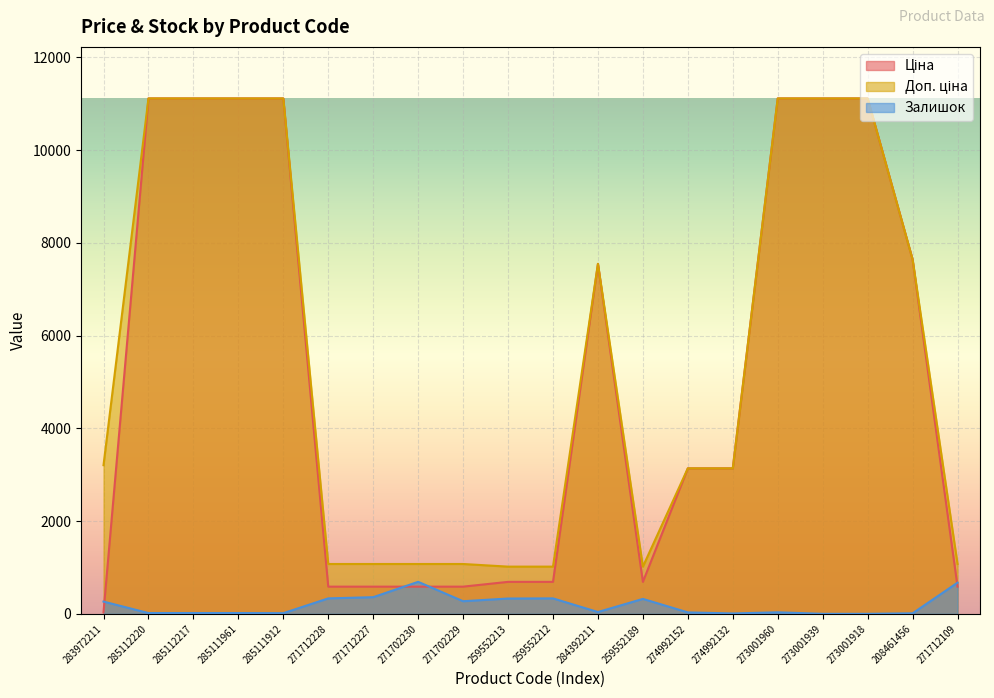

At which category does the chart reach its peak across all series?

285112220